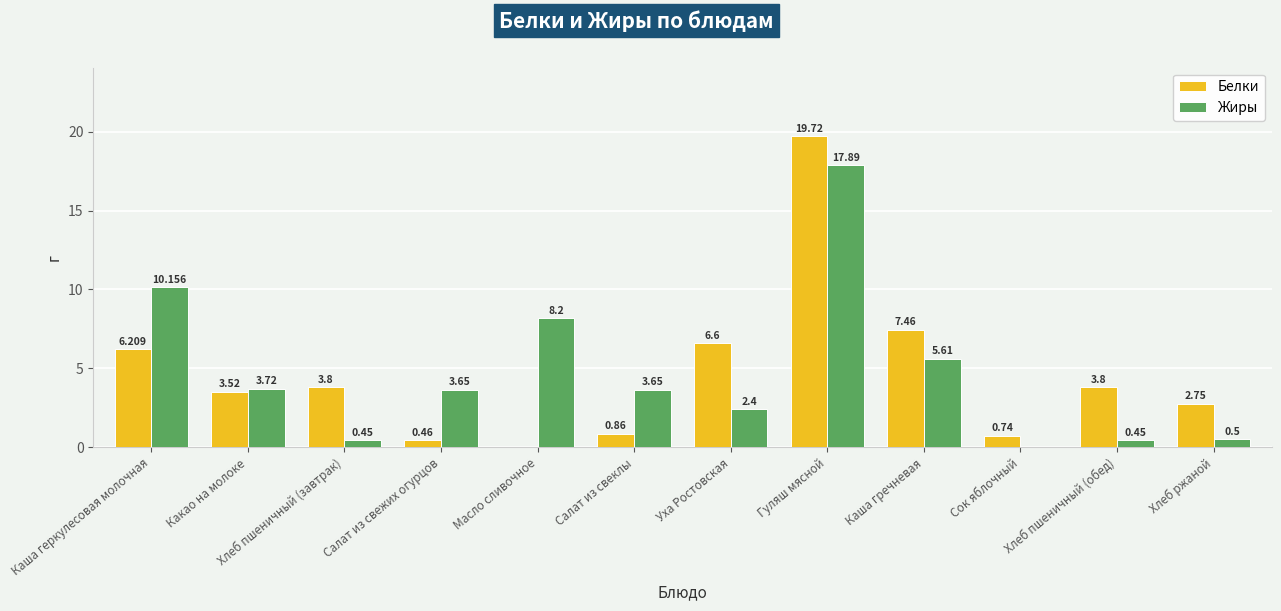

Which series changed the most between Масло сливочное and Сок яблочный?

Жиры